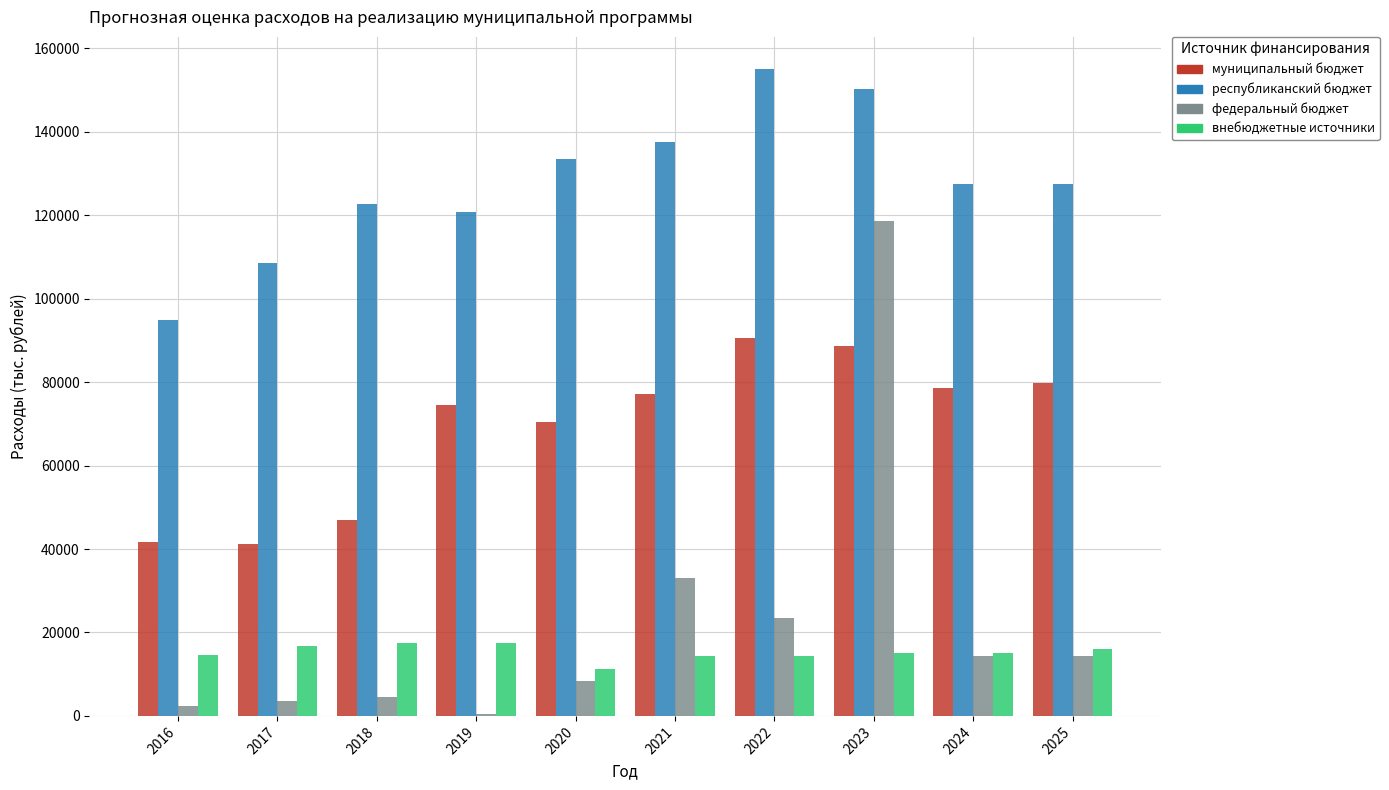

The республиканский бюджет series shows 195234.1 at 2024. True or false?

False